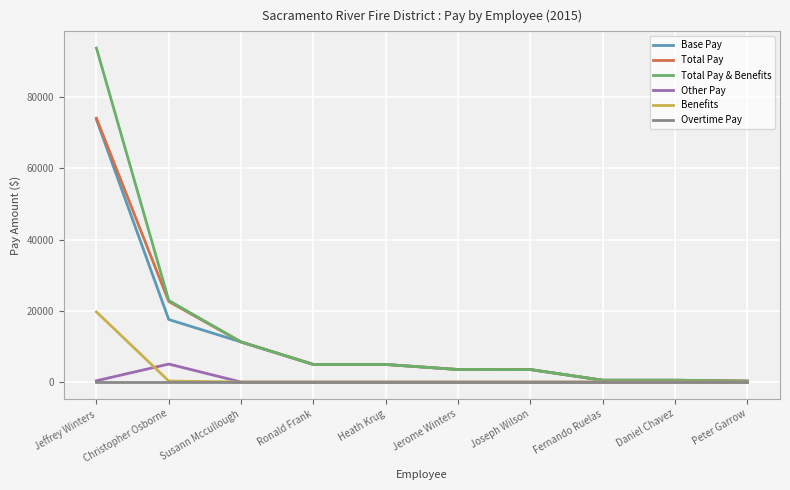

Which series has the widest spread of values?

Total Pay & Benefits